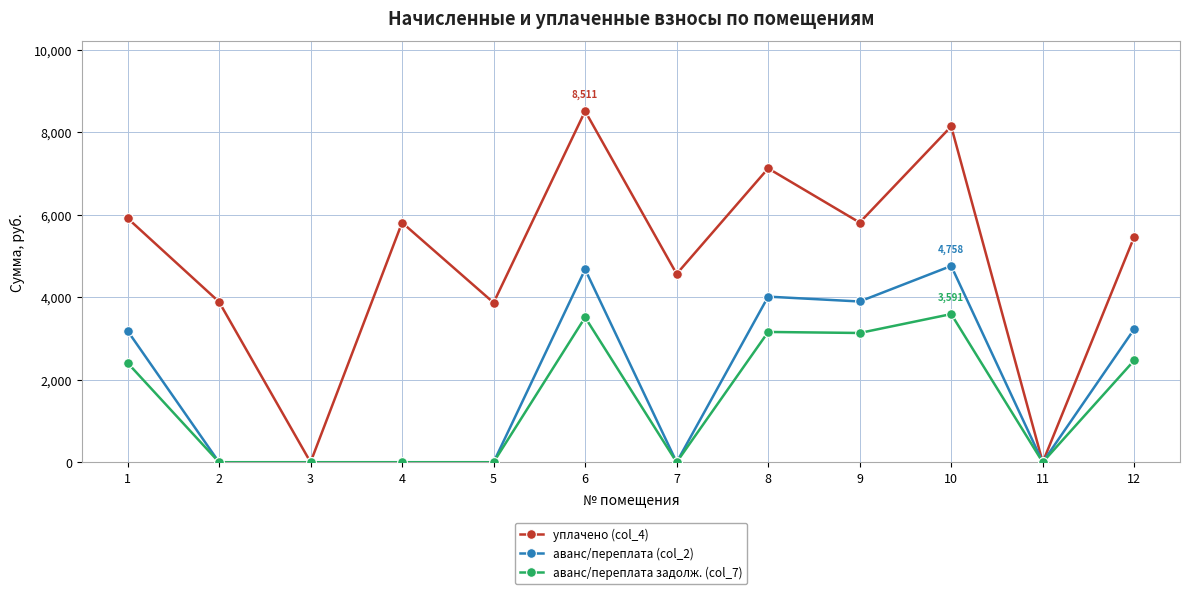

Is the value of аванс/переплата (col_2) at 1 greater than the value of уплачено (col_4) at 7?

No